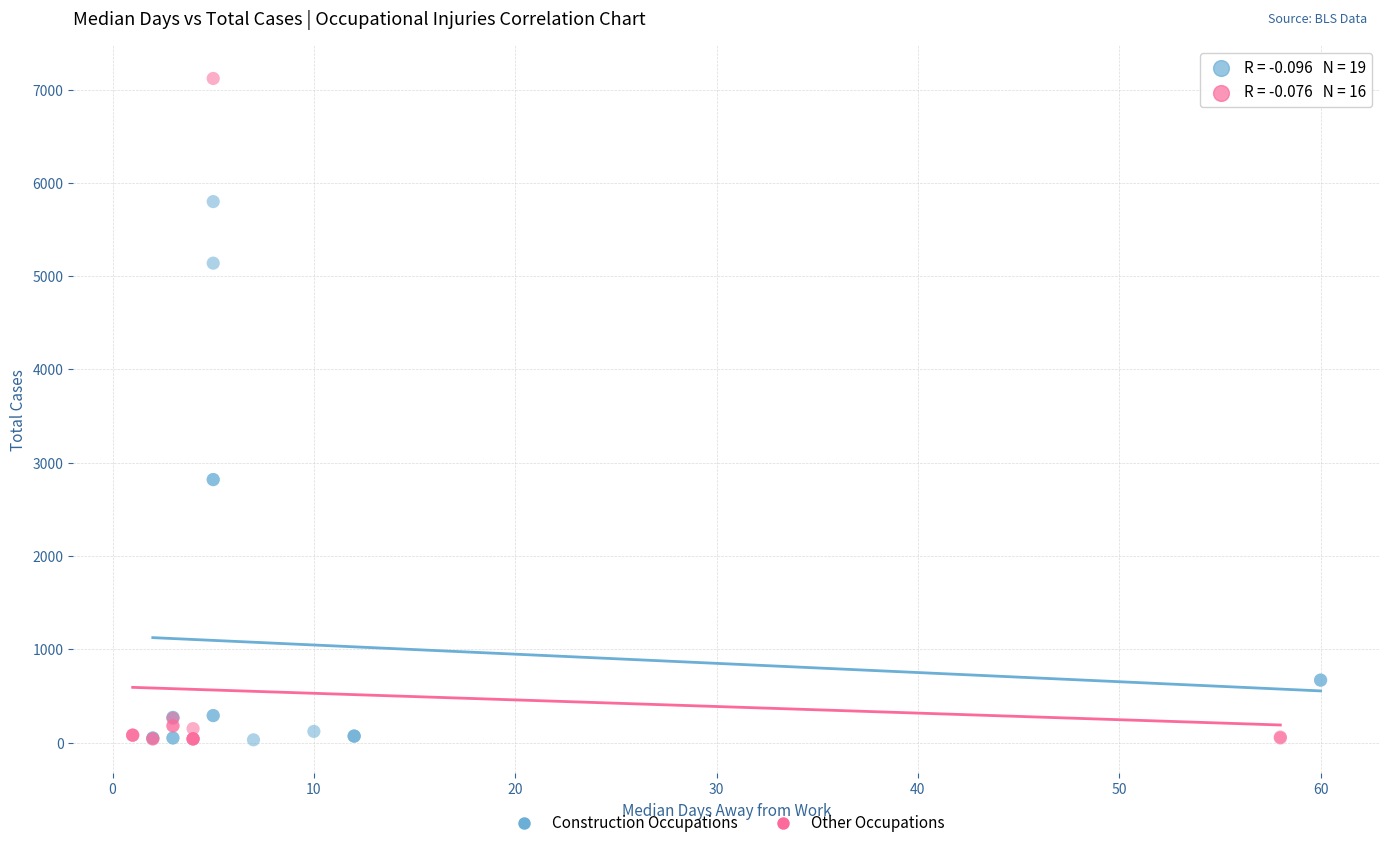

What are all the series names shown in the legend?

Construction Occupations, Other Occupations